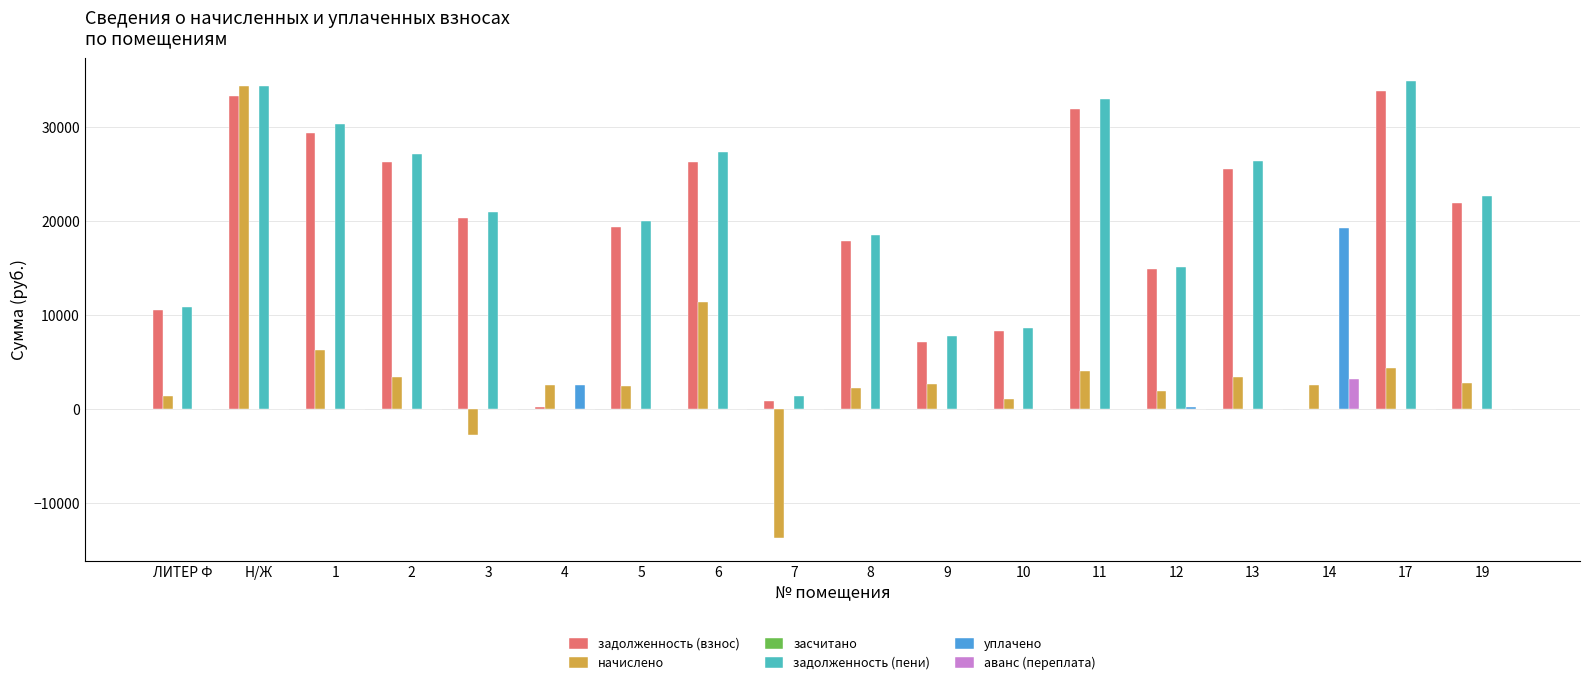

The value of уплачено at 17 is 9368.4. True or false?

False